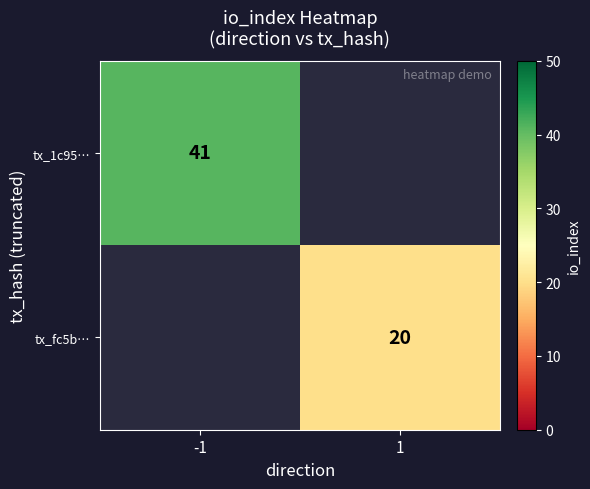

The value of tx_fc5b… at 1 is 20. True or false?

True